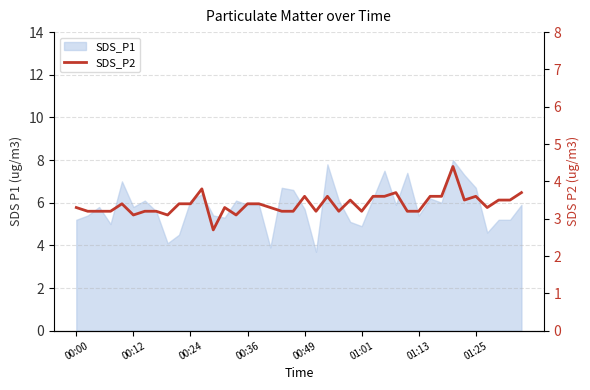

What is the minimum value shown in the chart?

2.7